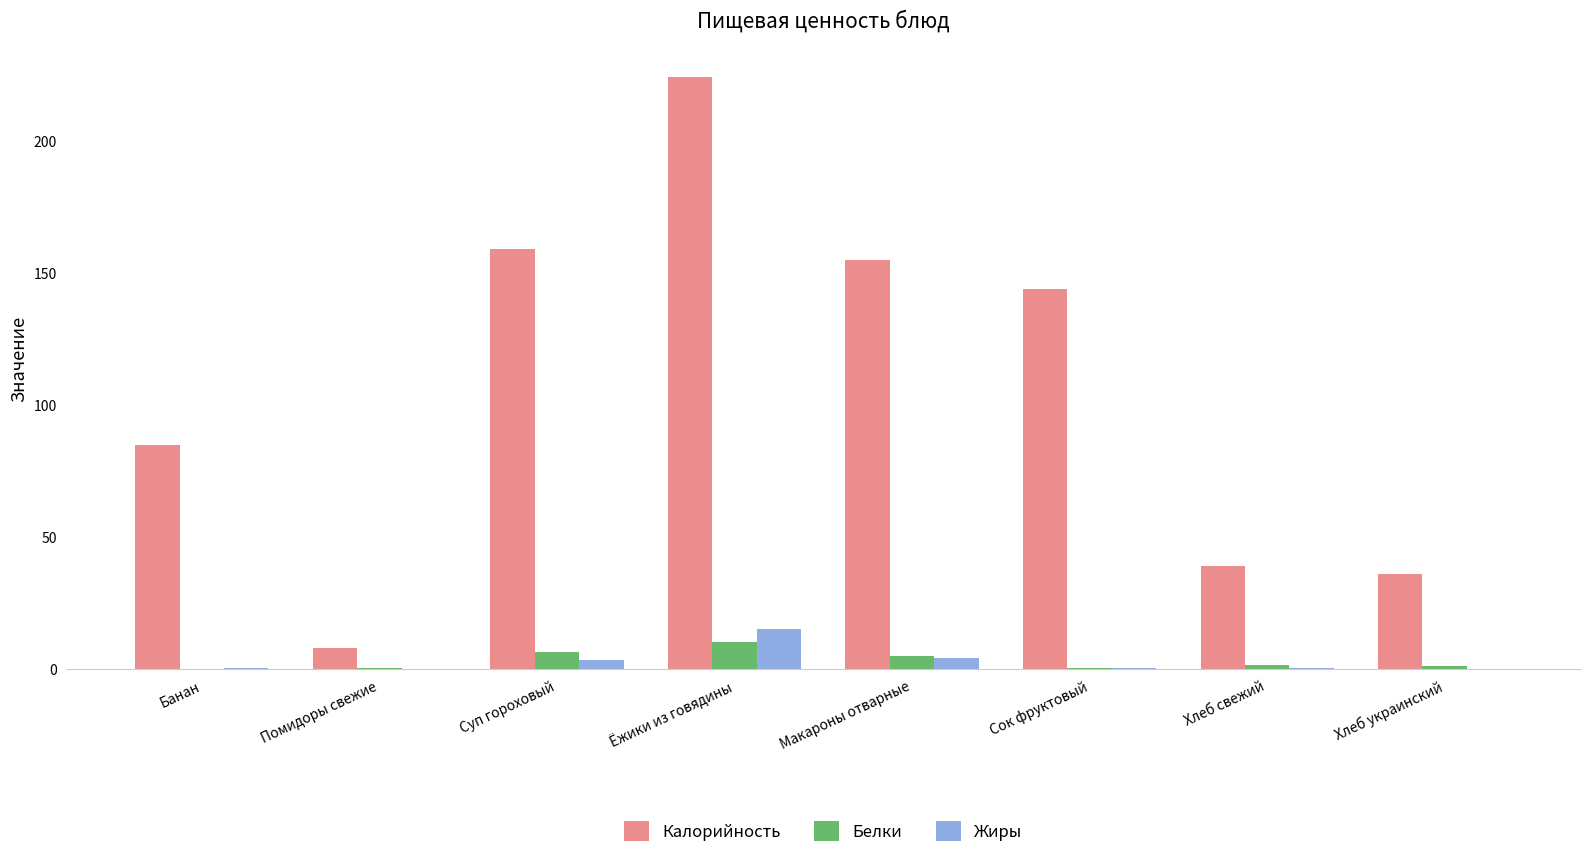

At which category does the chart reach its peak across all series?

Ёжики из говядины